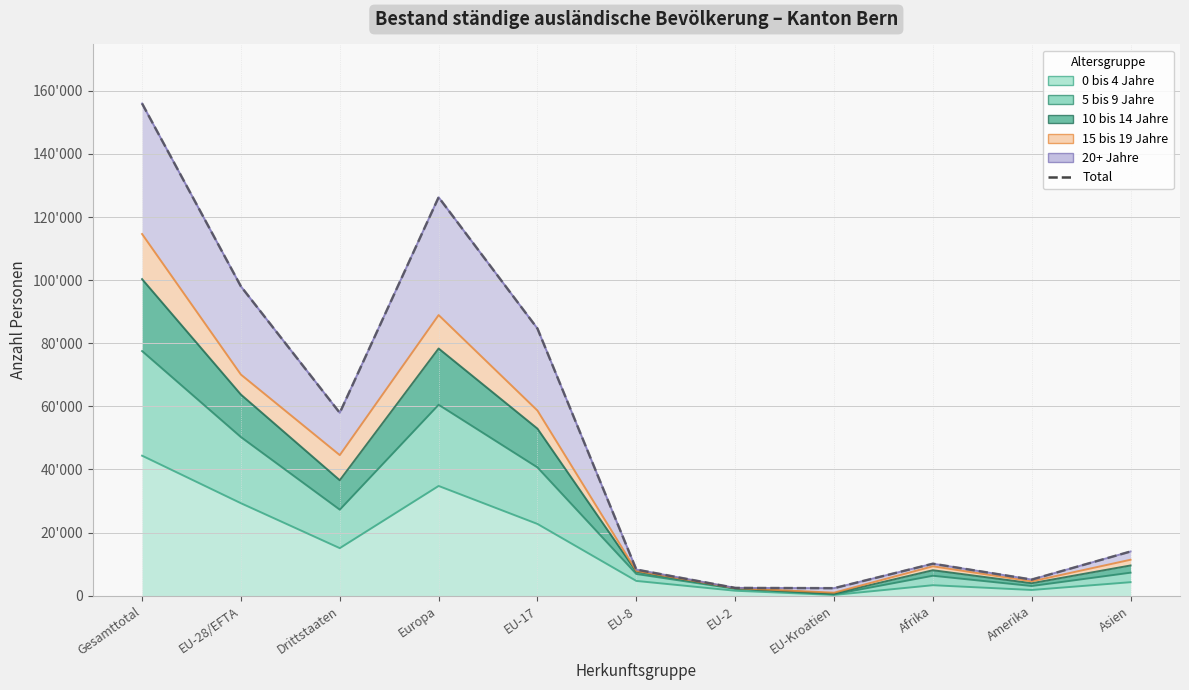

Rank the categories by value from lowest to highest.

EU-Kroatien, EU-2, Amerika, EU-8, Afrika, Asien, Drittstaaten, EU-17, EU-28/EFTA, Europa, Gesamttotal